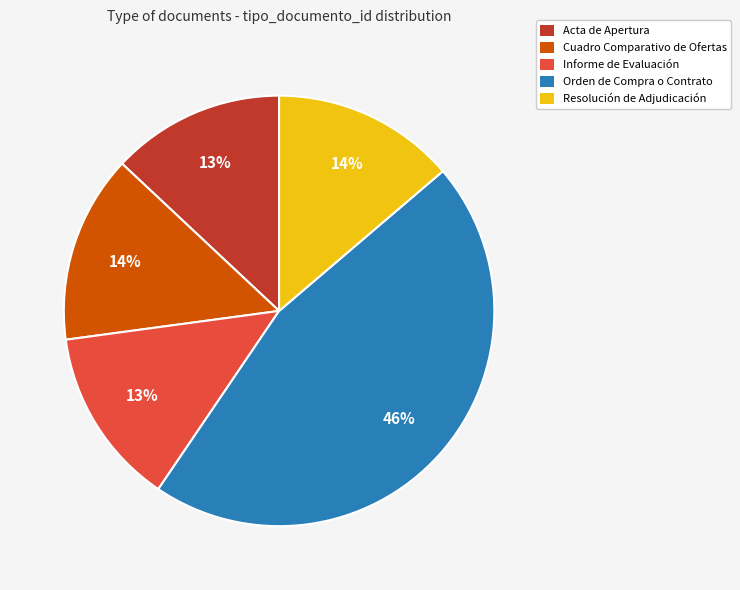

Which category has the biggest portion of the pie?

Orden de Compra o Contrato